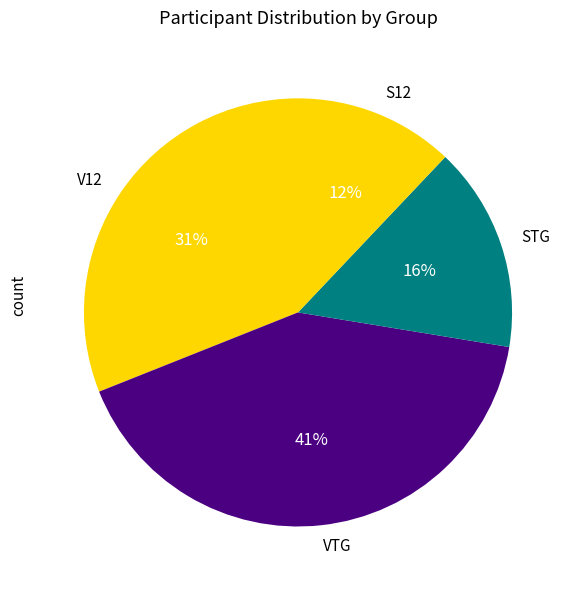

To the nearest percent, what is the combined percentage of S12 and V12?

43%